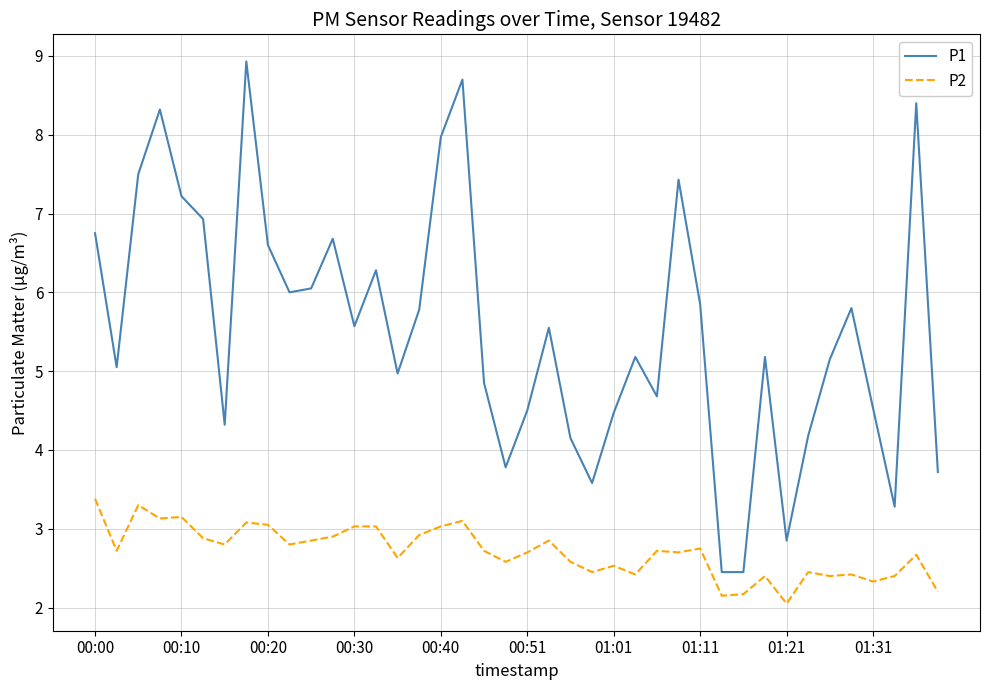

List the series in order of their peak value, lowest first.

P2, P1